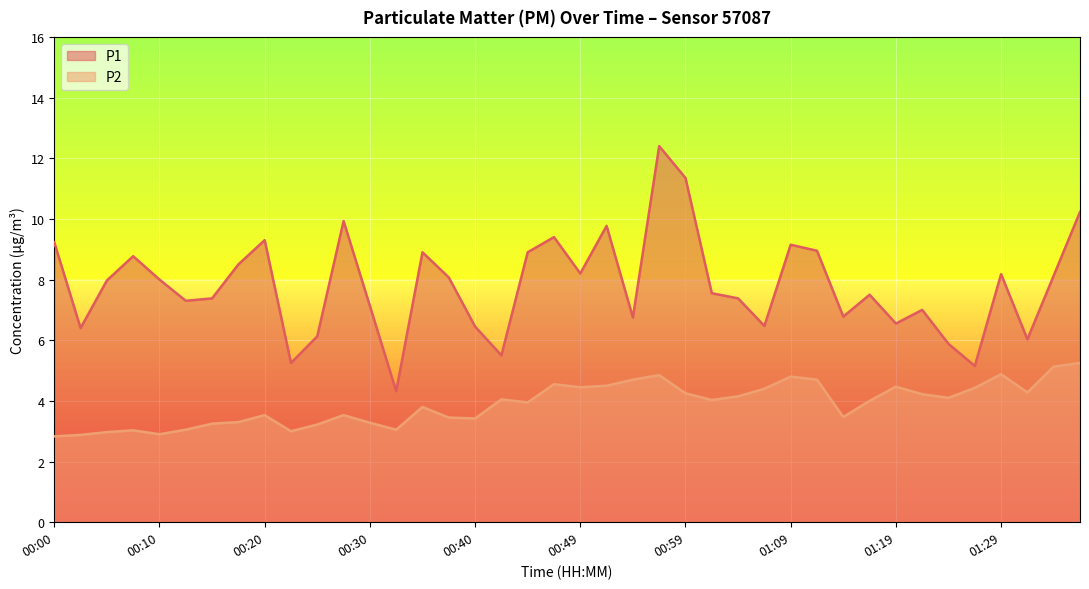

In P1, how many points are higher than both neighbors (excluding endpoints)?

11